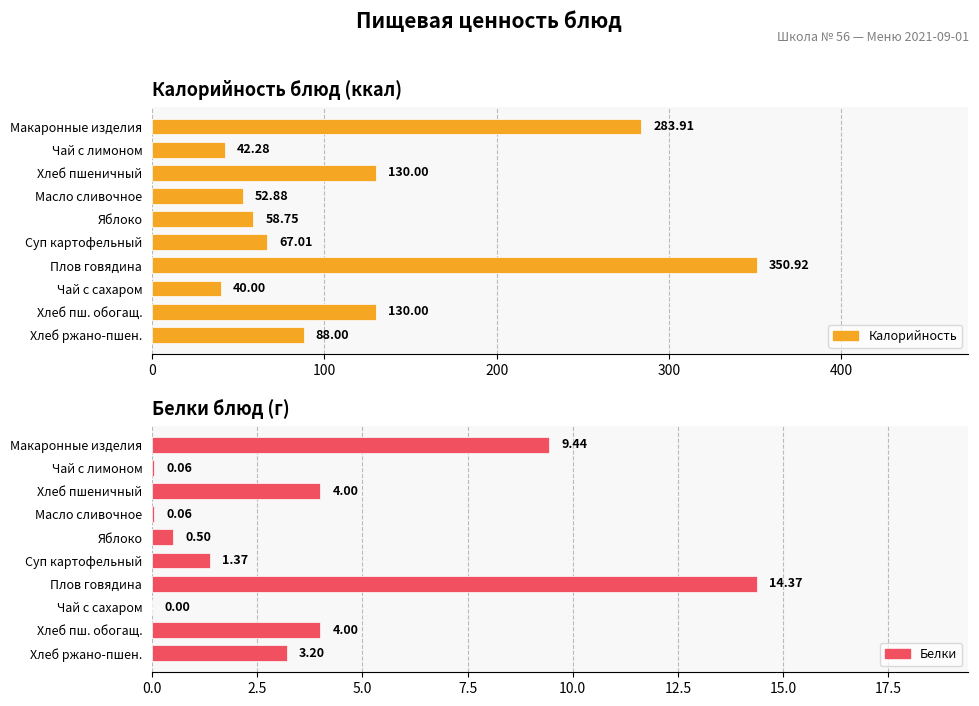

The value of Калорийность at Хлеб ржано-пшен. is 115.9. True or false?

False